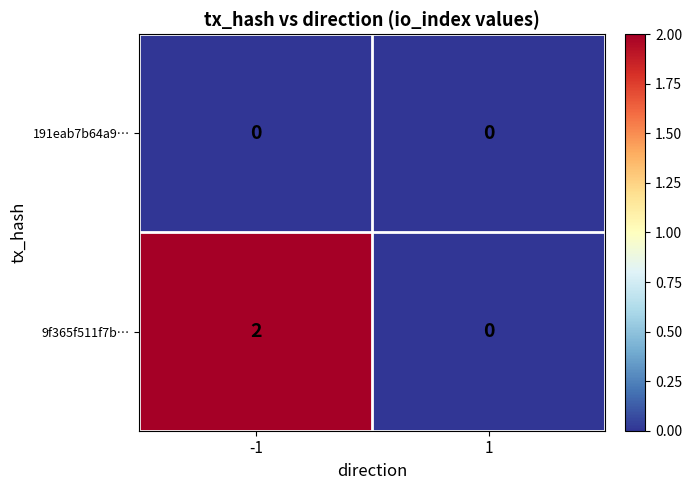

Which series has the largest total across all categories?

9f365f511f7b…